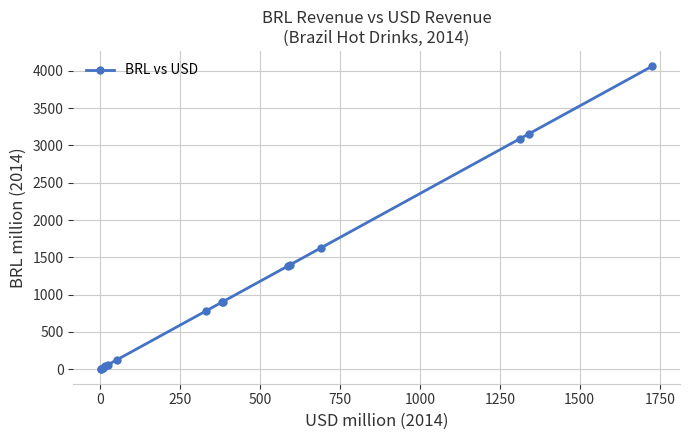

What is the maximum value shown in the chart?

4064.5